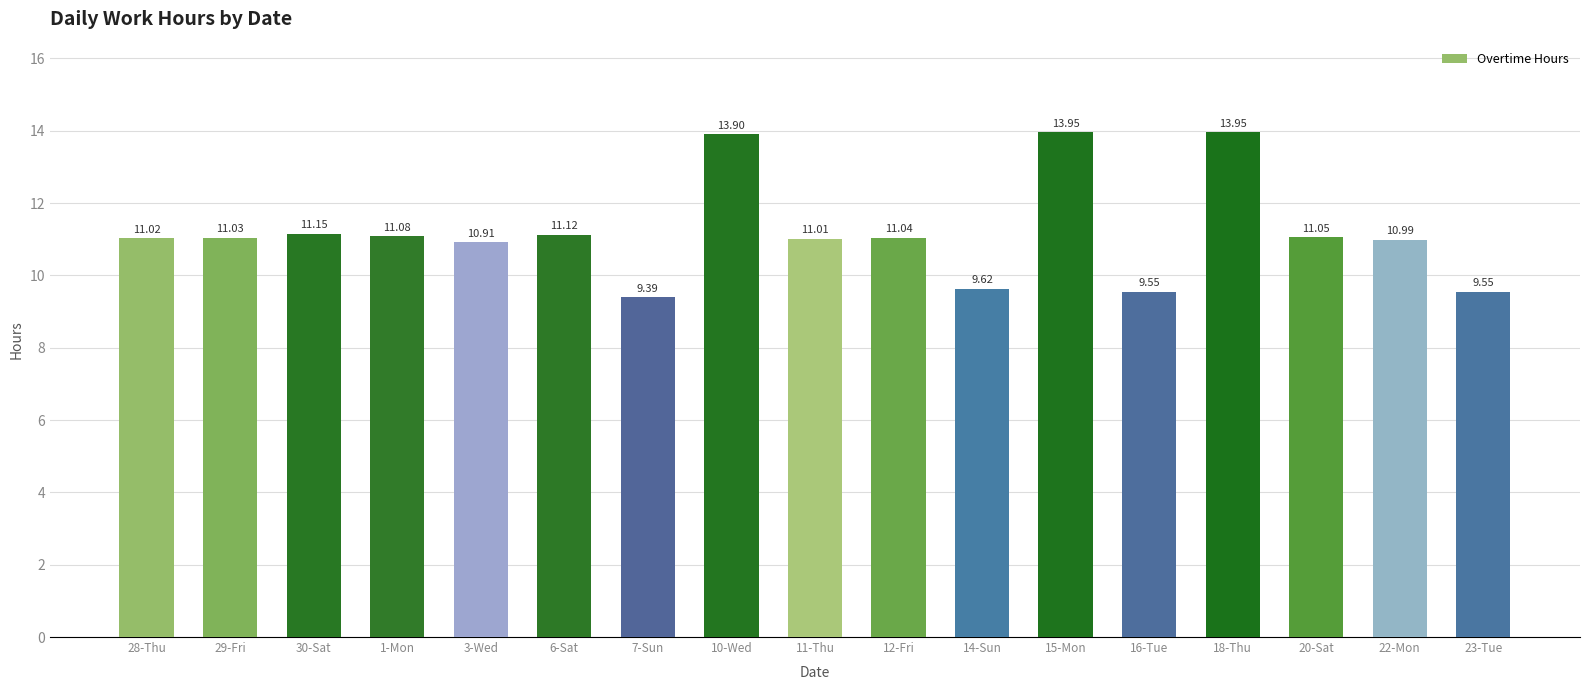

What is the change in value from 29-Fri to 3-Wed?

-0.1